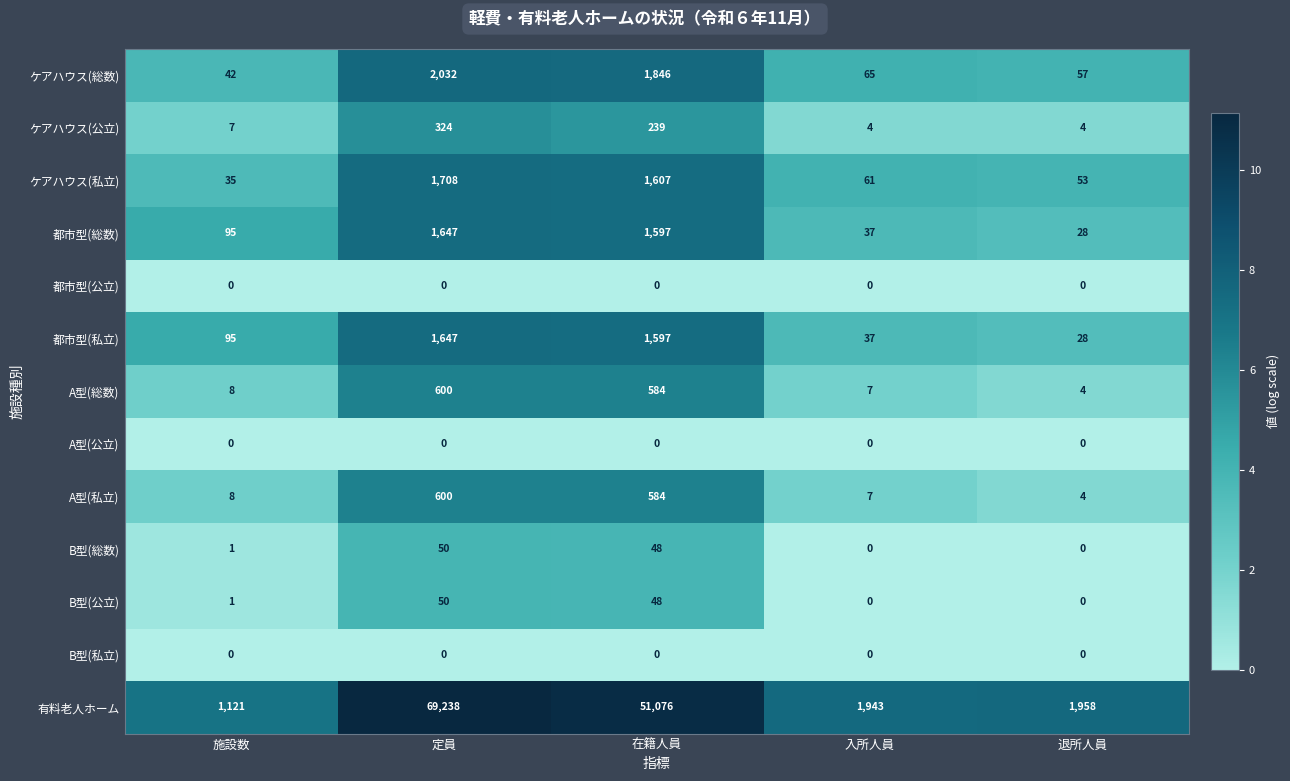

The value of A型(総数) at 在籍人員 is 813. True or false?

False